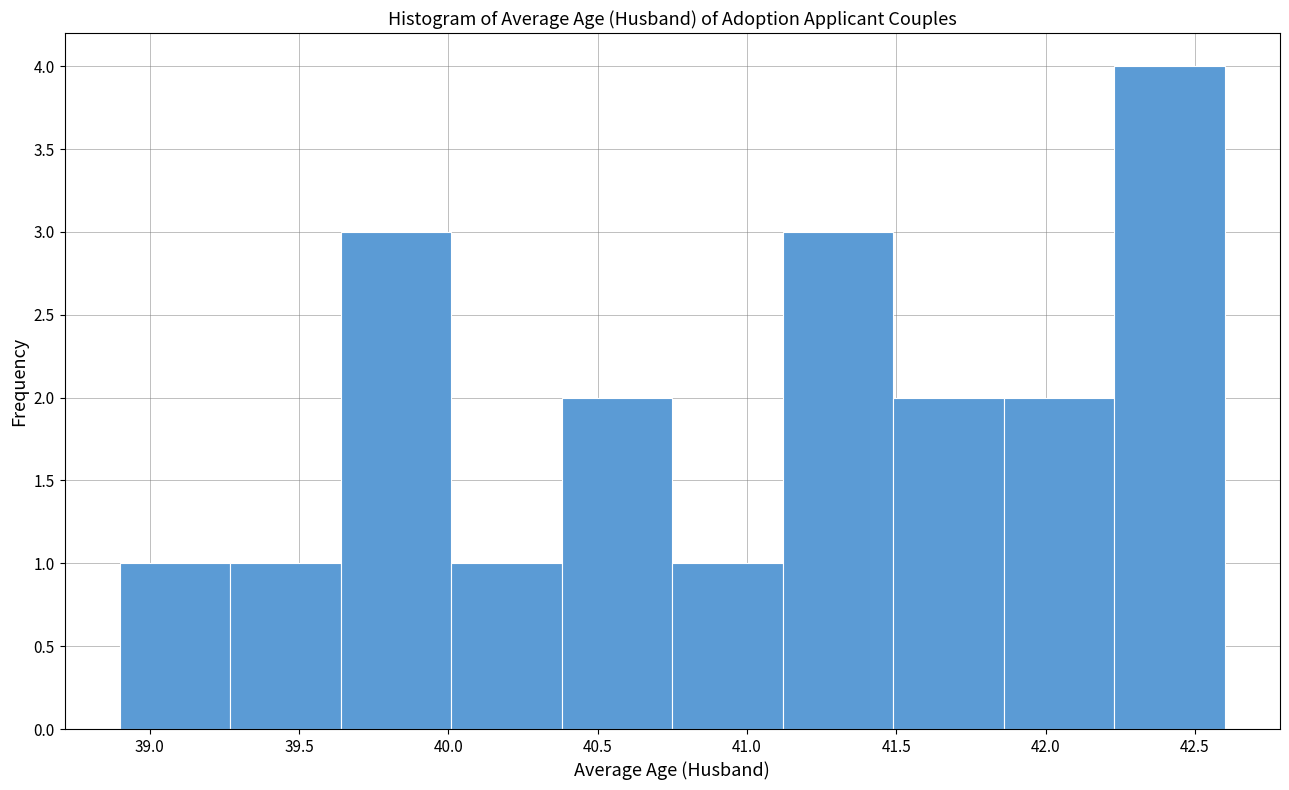

Over which range of the x-axis is the bar tallest?

42.23 to 42.60